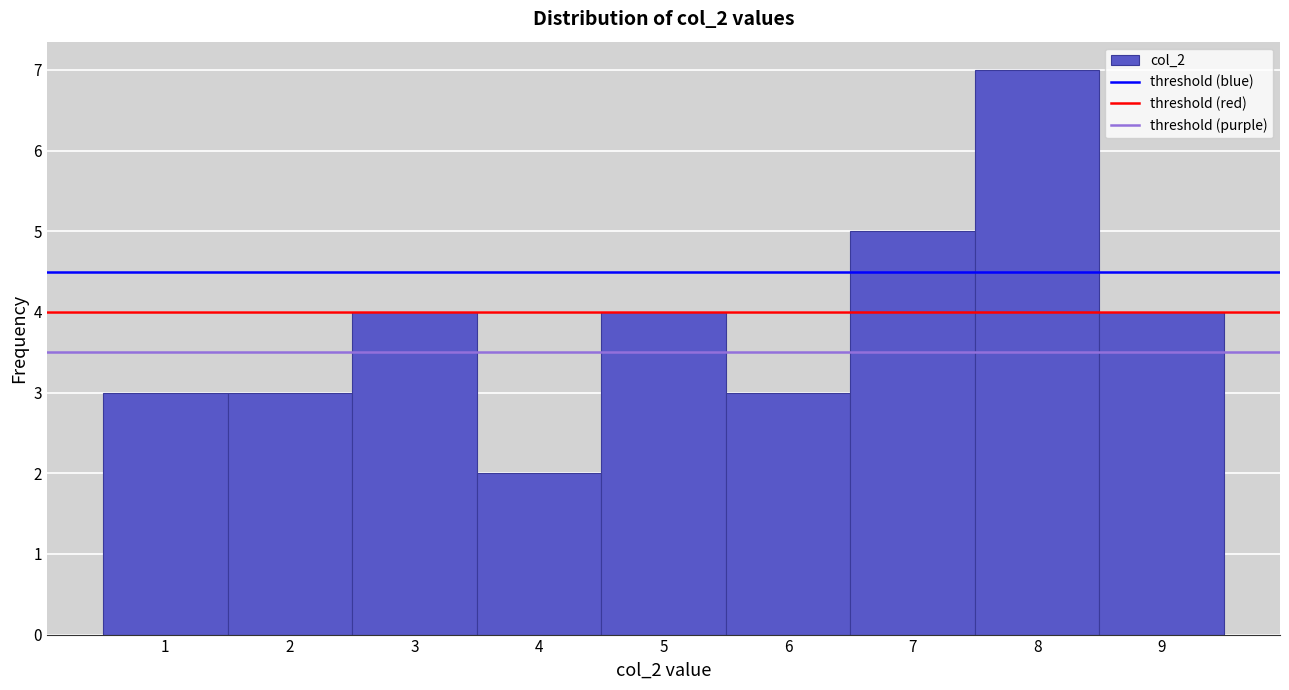

Reading left to right, transcribe this chart: for each bar, give the range it covers on the x-axis and its height. The values are not printed on the chart, so give them approximately, as read against the axis.

0.5 to 1.5: 3
1.5 to 2.5: 3
2.5 to 3.5: 4
3.5 to 4.5: 2
4.5 to 5.5: 4
5.5 to 6.5: 3
6.5 to 7.5: 5
7.5 to 8.5: 7
8.5 to 9.5: 4